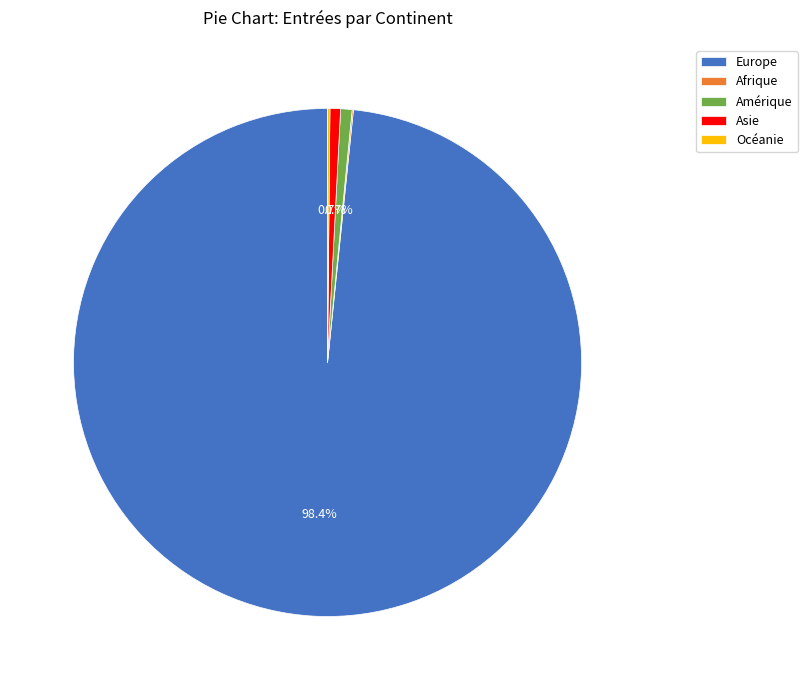

Does Europe account for over 50% of the chart?

Yes